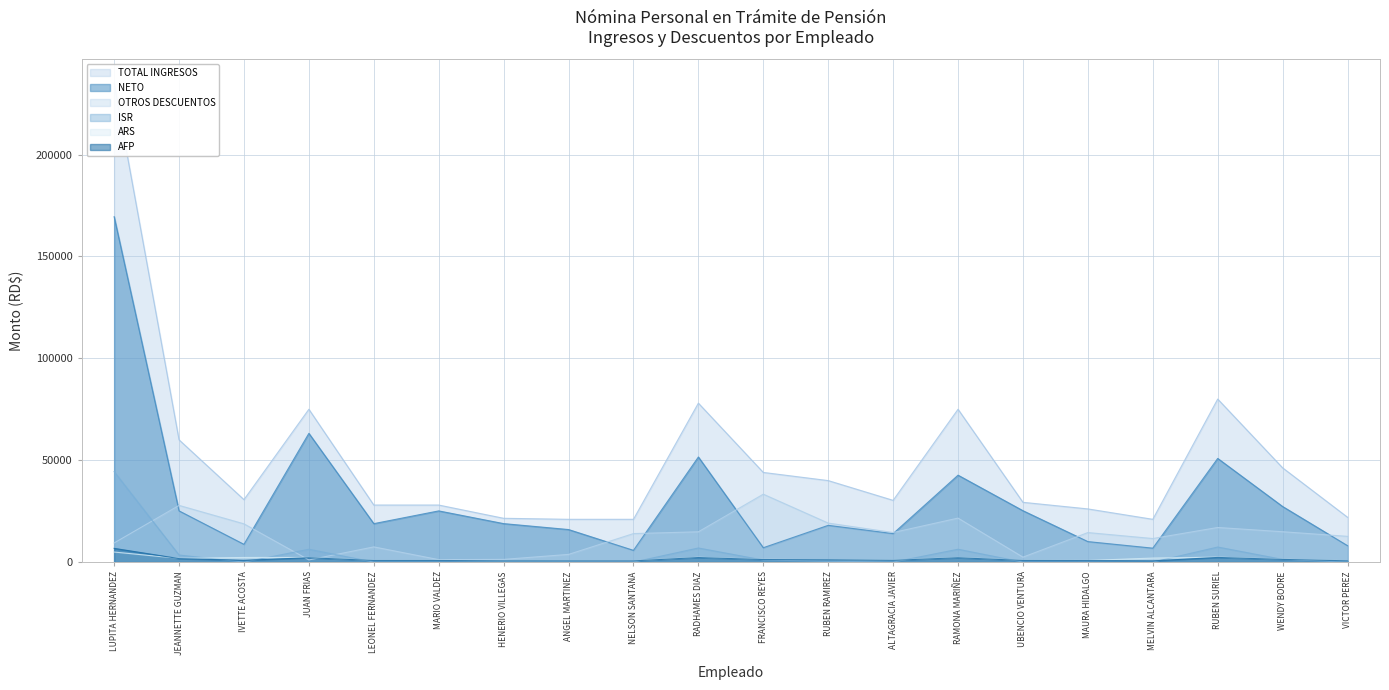

True or false: ISR and OTROS DESCUENTOS intersect in this chart.

True